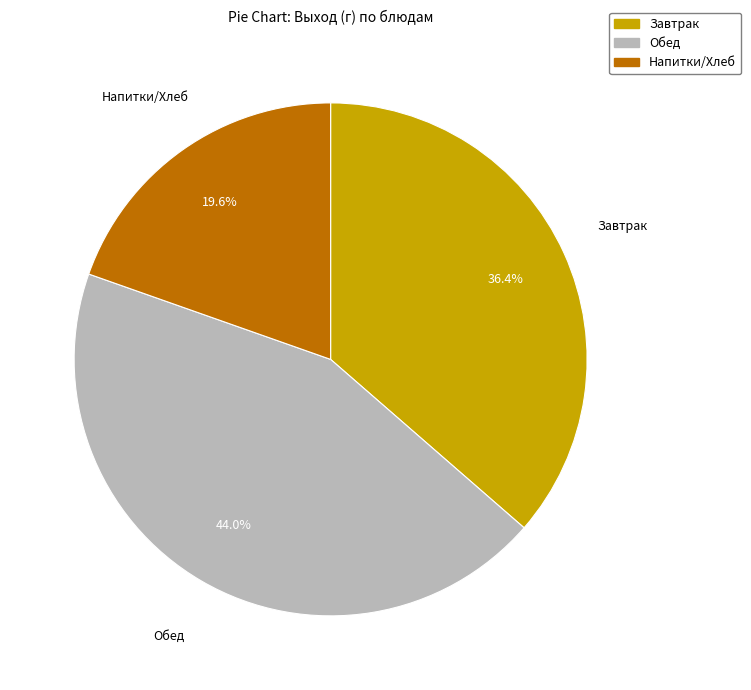

Is there a majority slice in this chart?

No